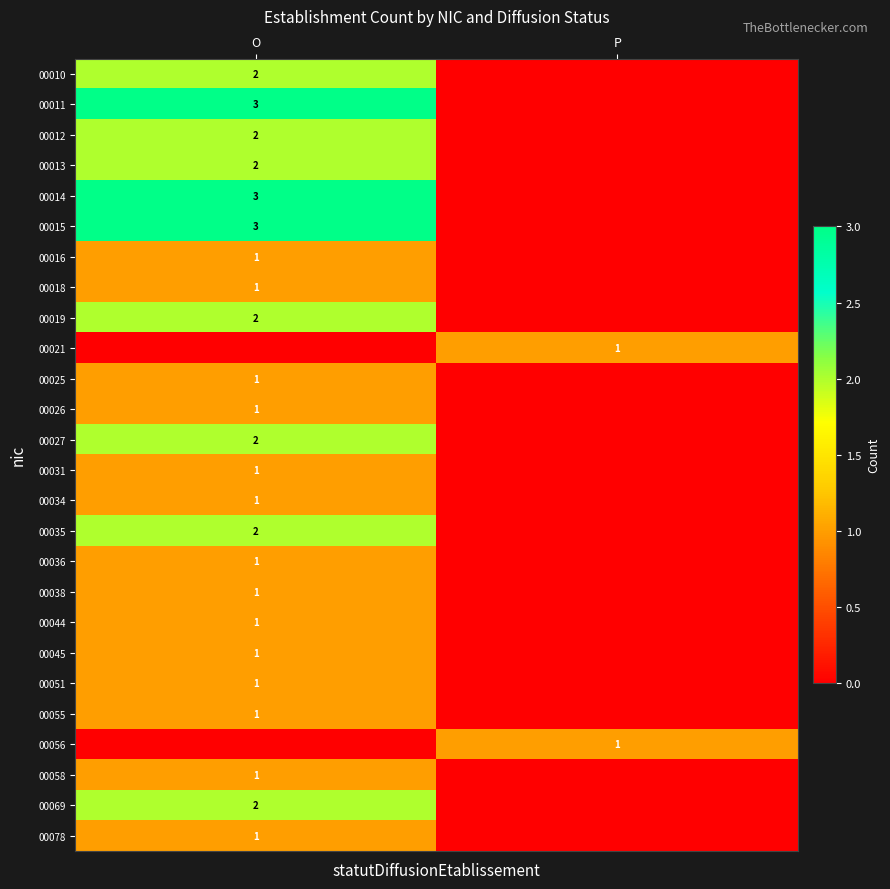

The 00035 series shows 2 at O. True or false?

True